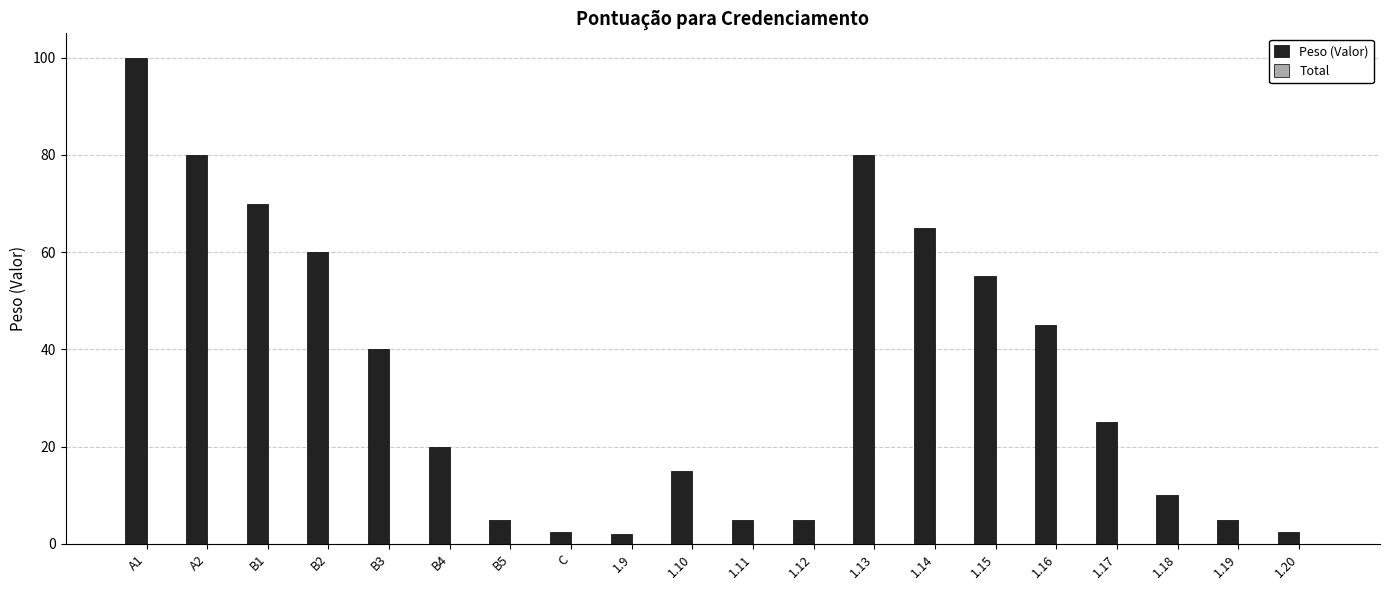

Is it true that the value at 1.20 is 2.5?

True